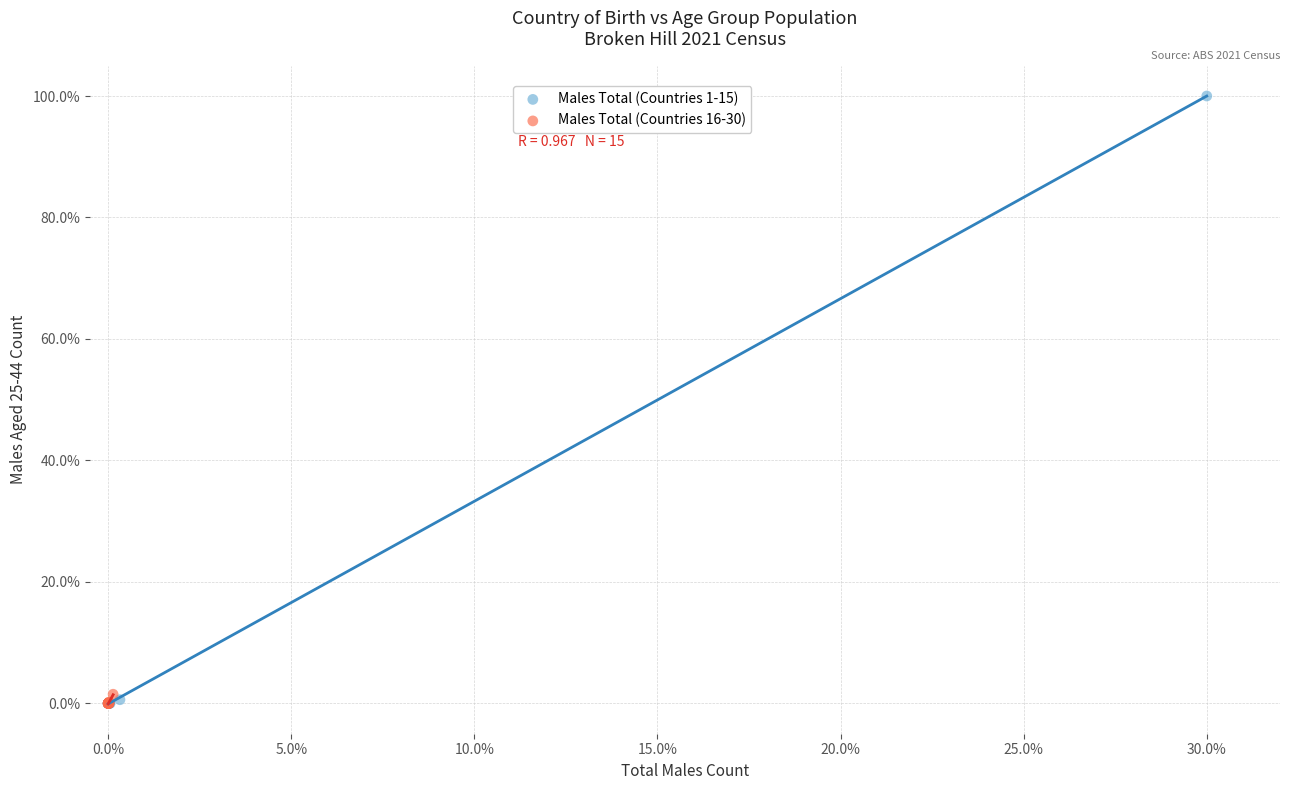

Which series reaches the maximum Y coordinate?

Males Total (Countries 1-15)